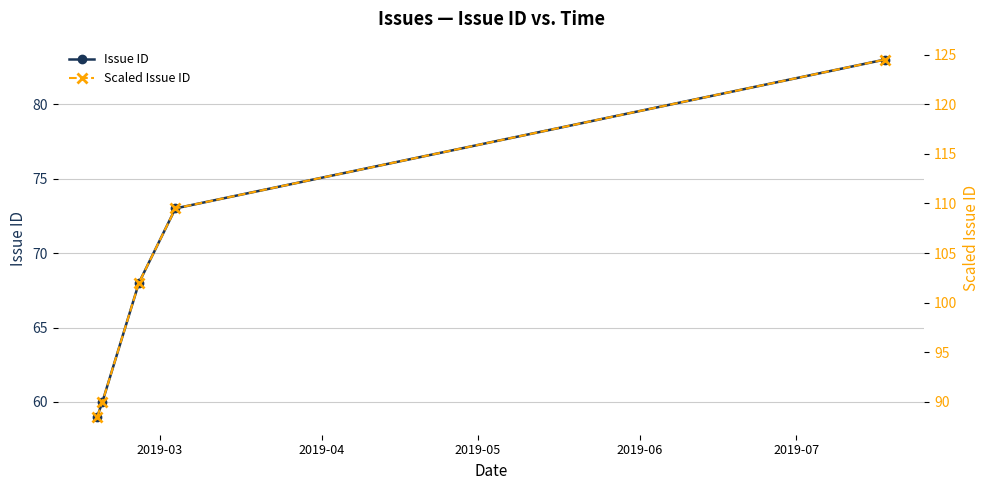

True or false: Issue ID and Scaled Issue ID cross at least once.

False